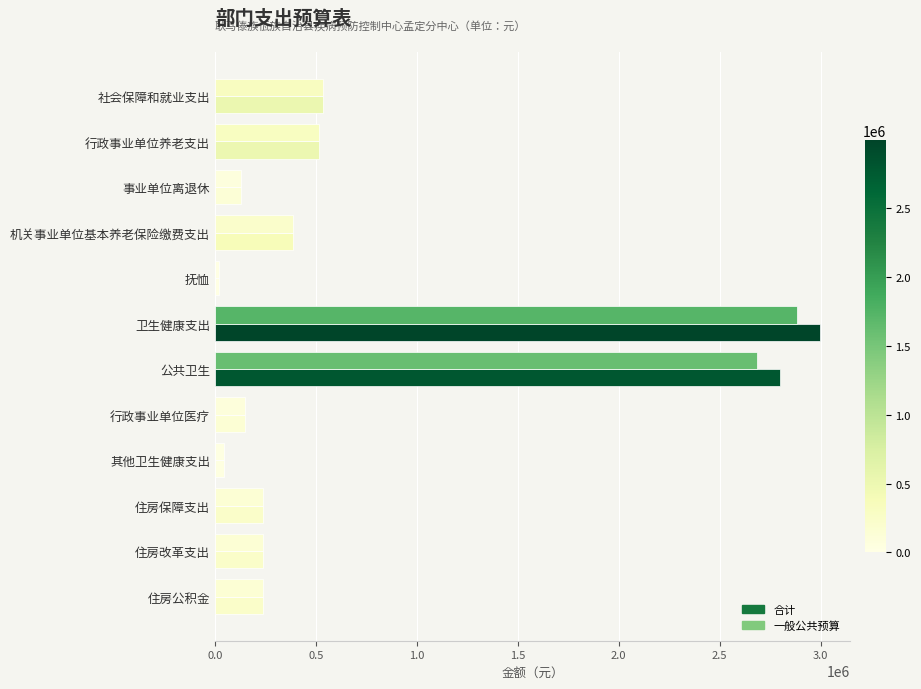

How many values in the 一般公共预算 series exceed 236877?

8